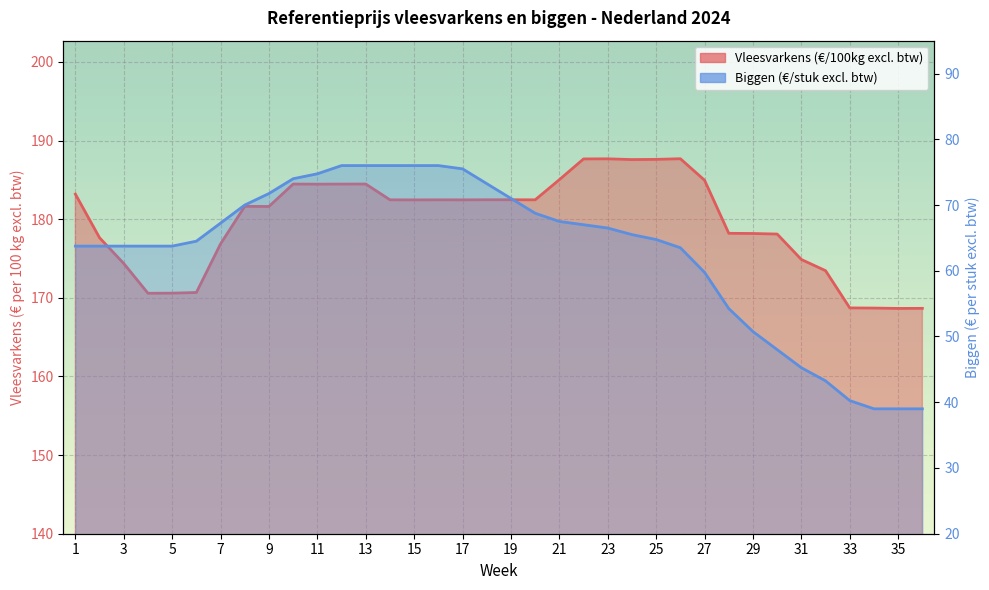

What are all the series names shown in the legend?

Vleesvarkens (€/100kg excl. btw), Biggen (€/stuk excl. btw)